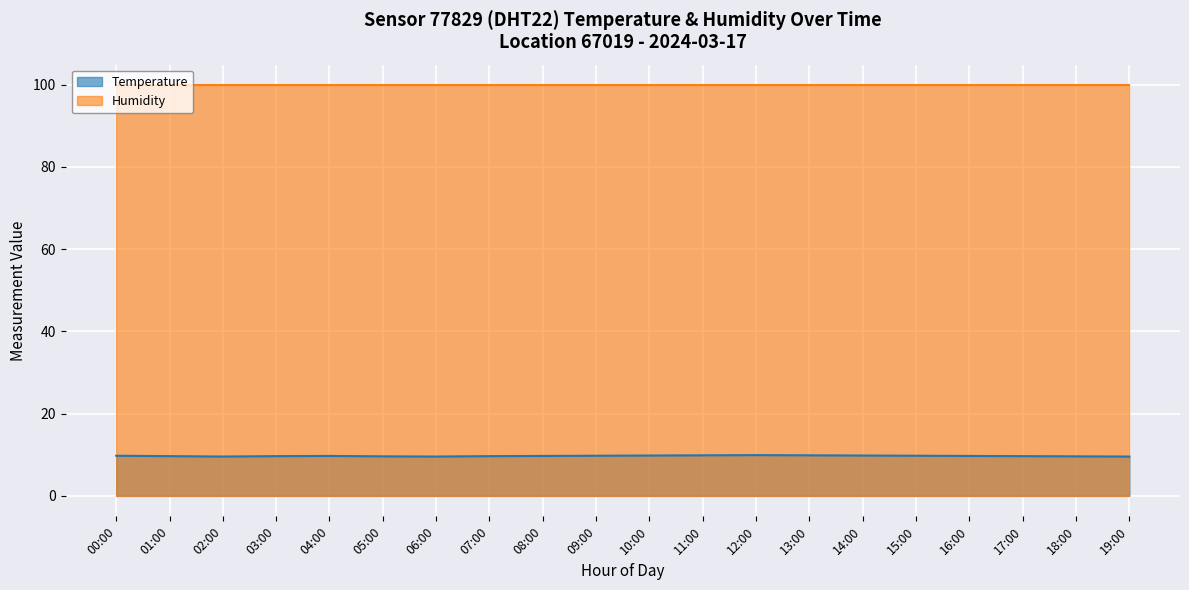

What is the label of the 10th point from the left?

09:00